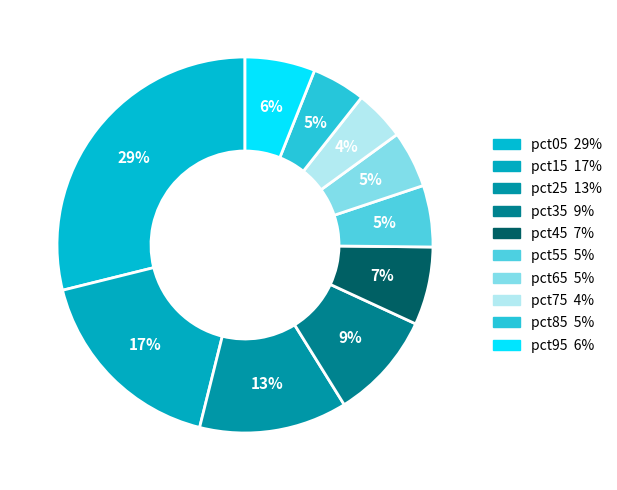

How many slices are in this pie chart?

10